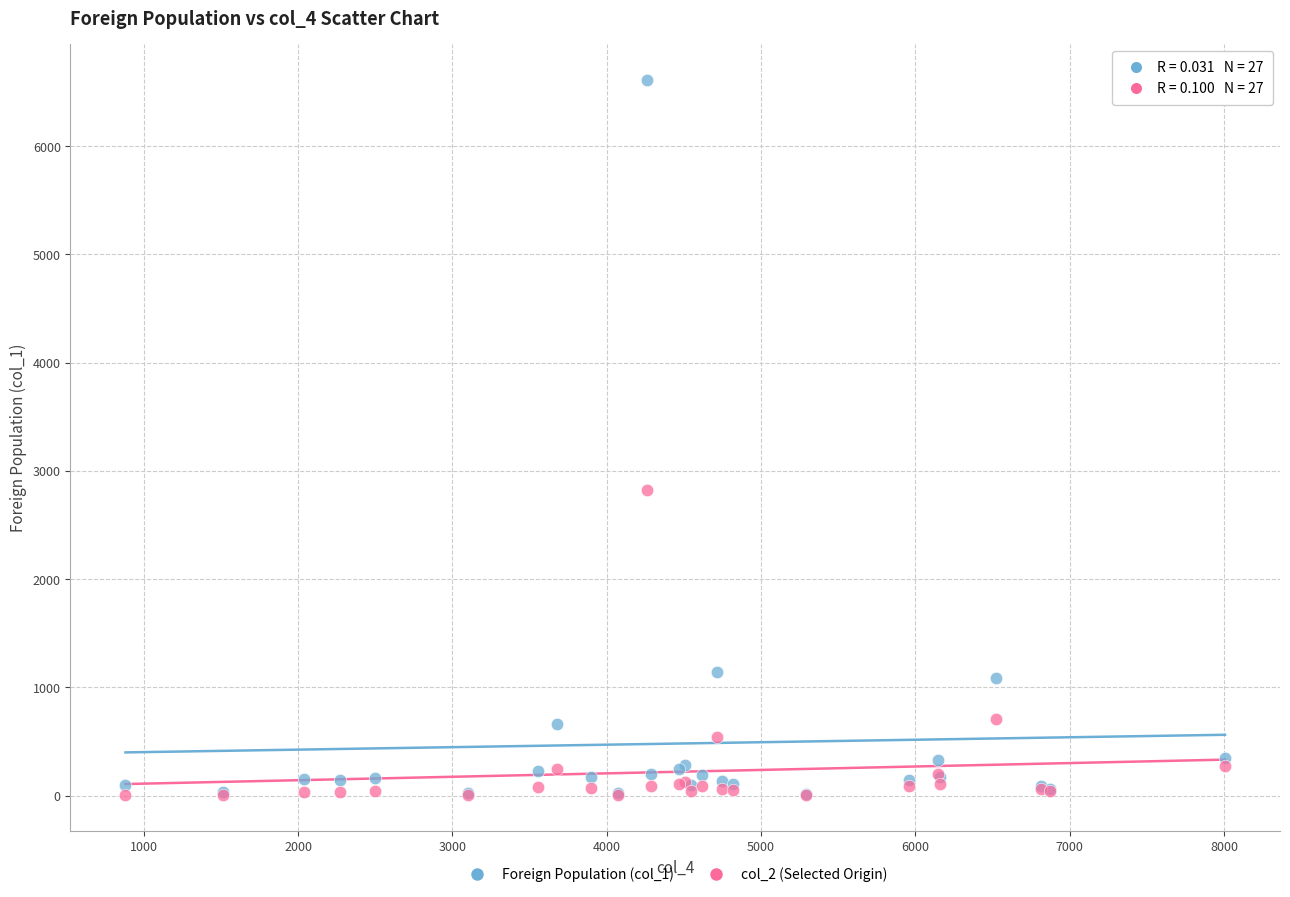

Across all series, what Y value is closest to 3309?

2820